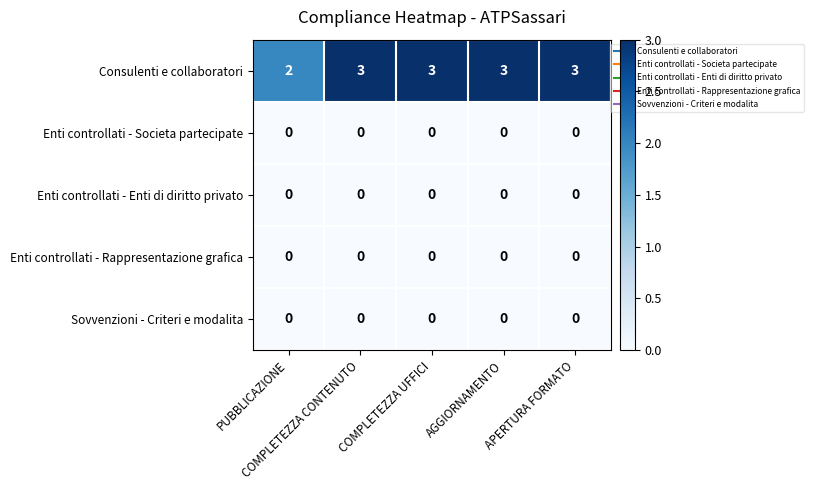

Which series has the largest total across all categories?

Consulenti e collaboratori